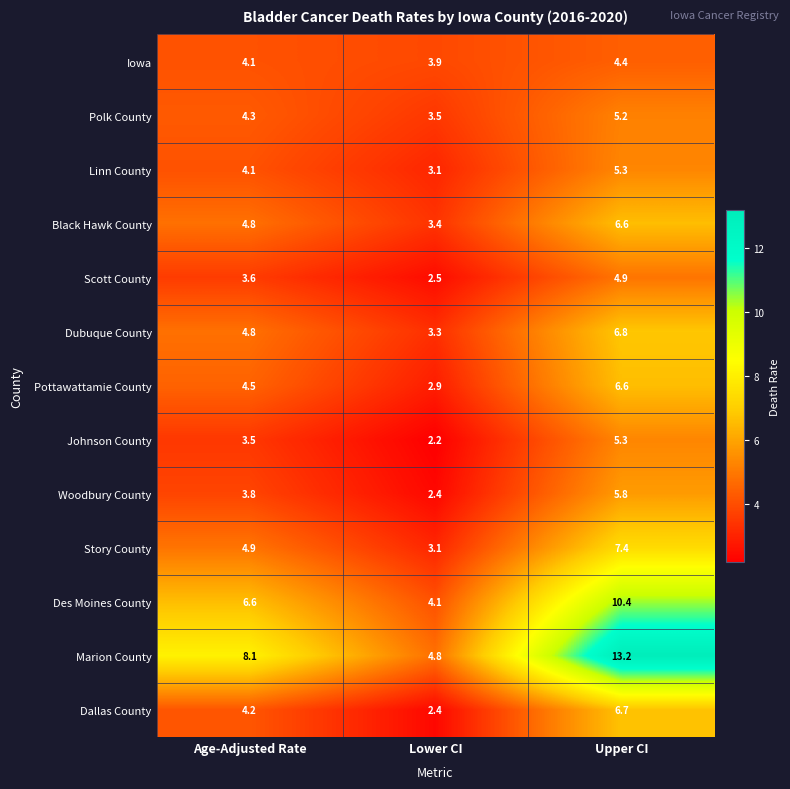

What is the maximum value for Iowa?

4.4